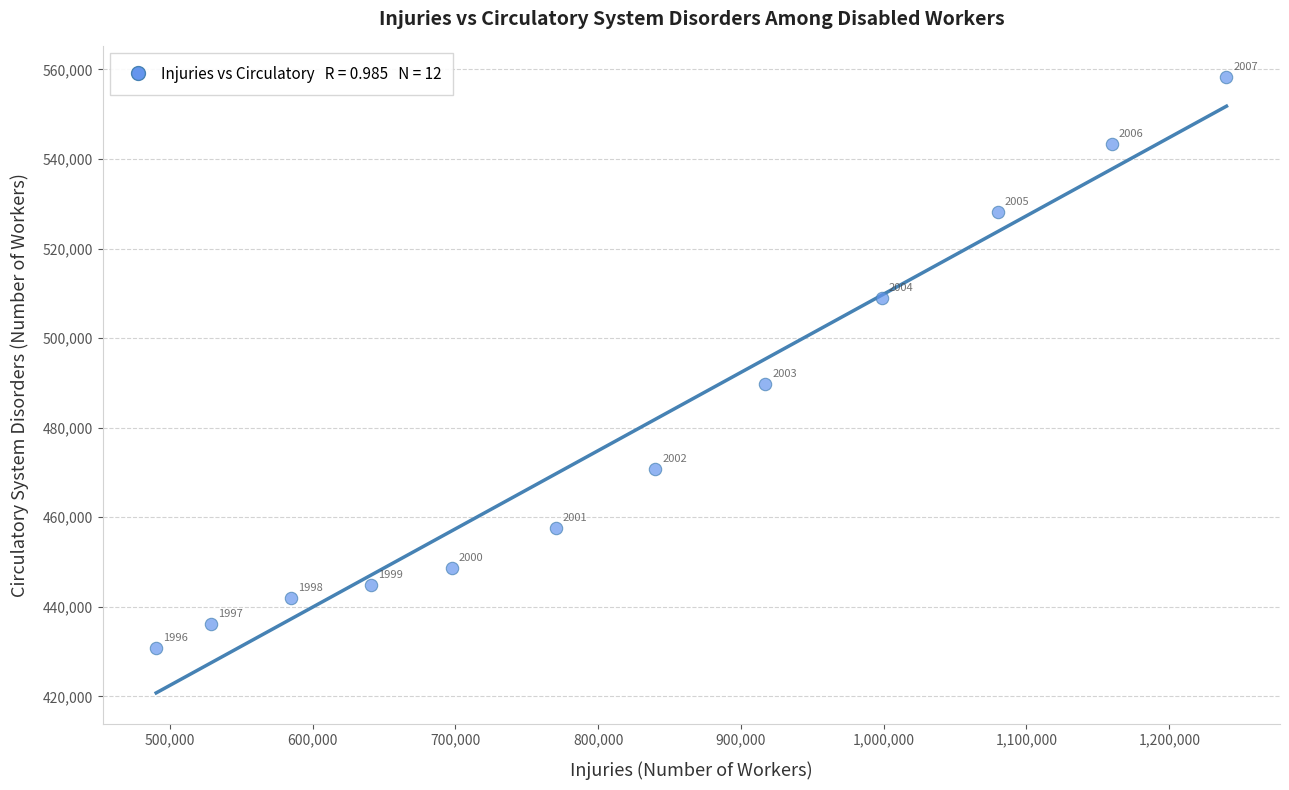

What is the average X value?

828985